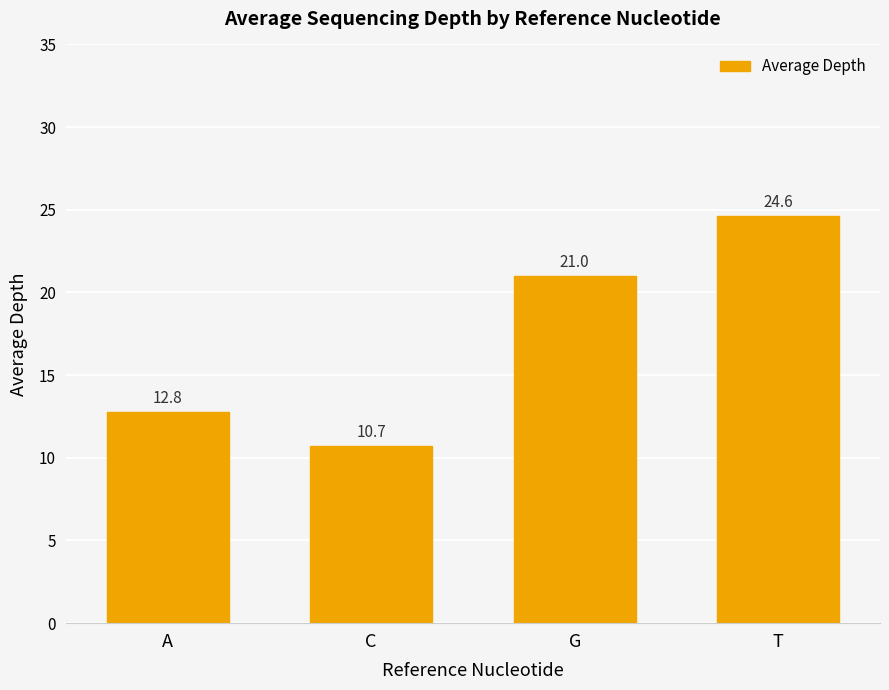

What is the label of the 4th bar from the left?

T